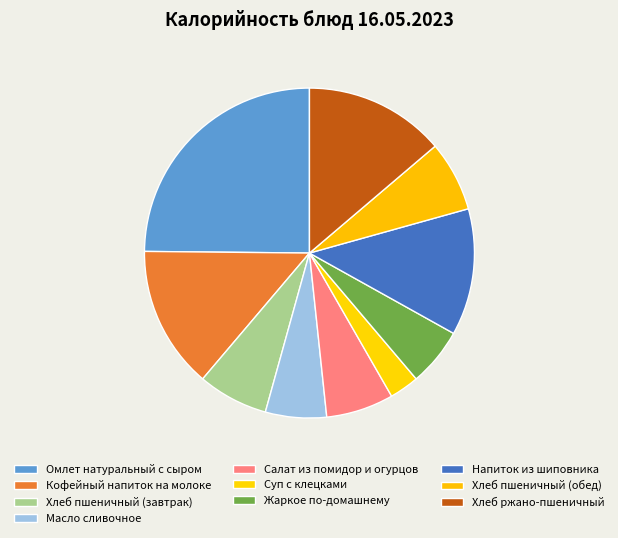

How many slices are in this pie chart?

10